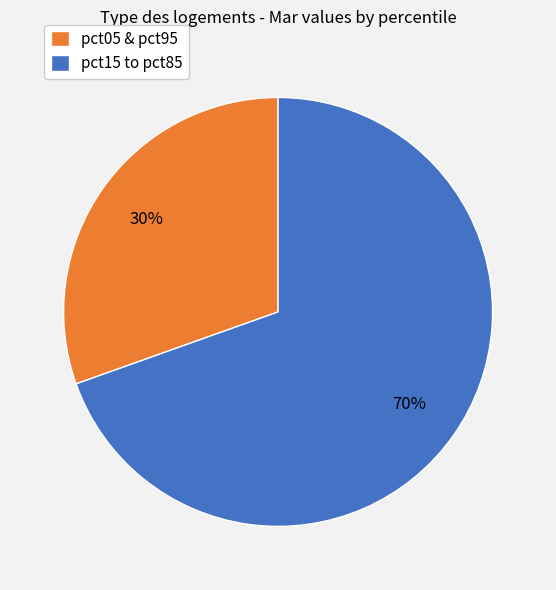

Which category has the biggest portion of the pie?

pct15 to pct85